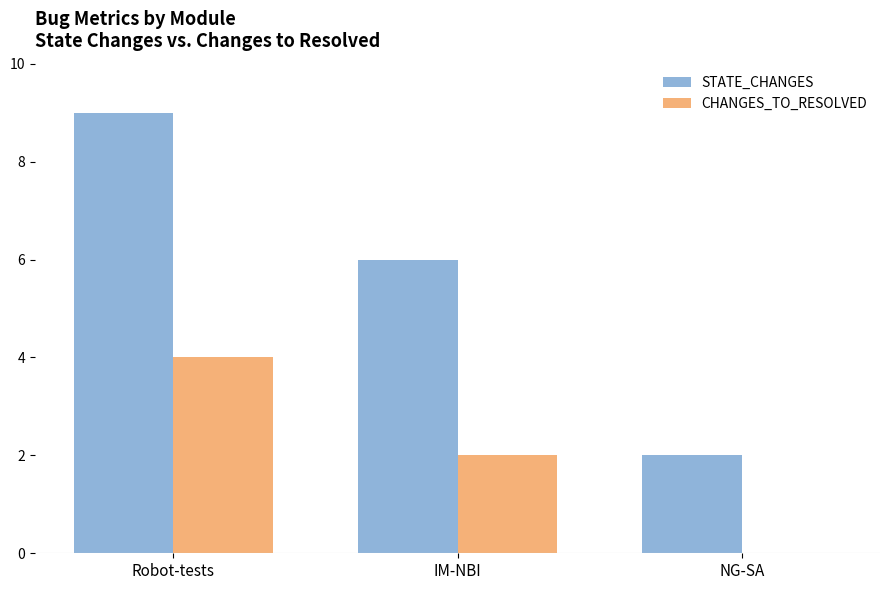

Where does the CHANGES_TO_RESOLVED series first go above 2?

Robot-tests